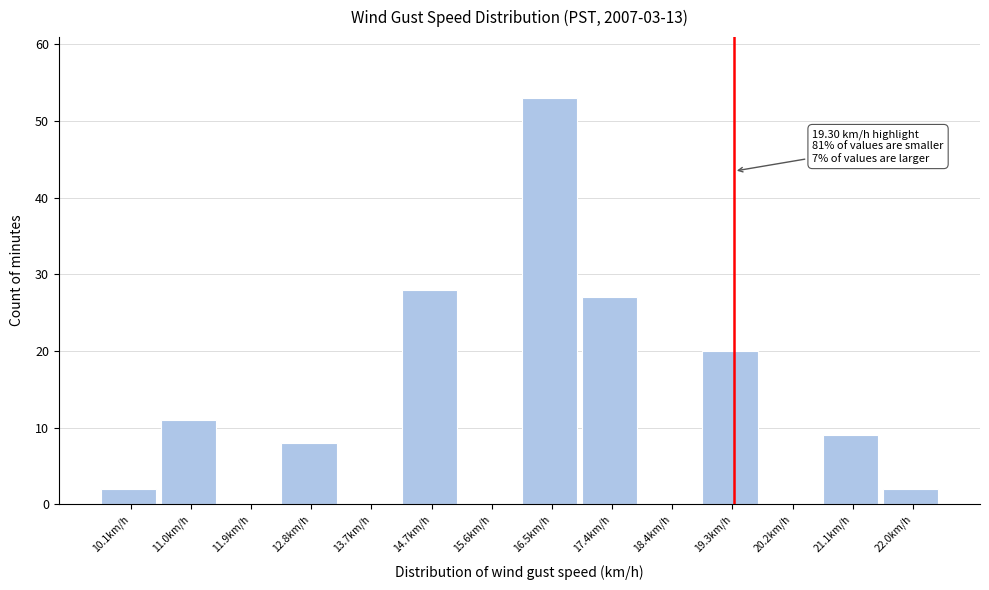

Which range on the x-axis has the tallest bar?

16.1 to 17.0